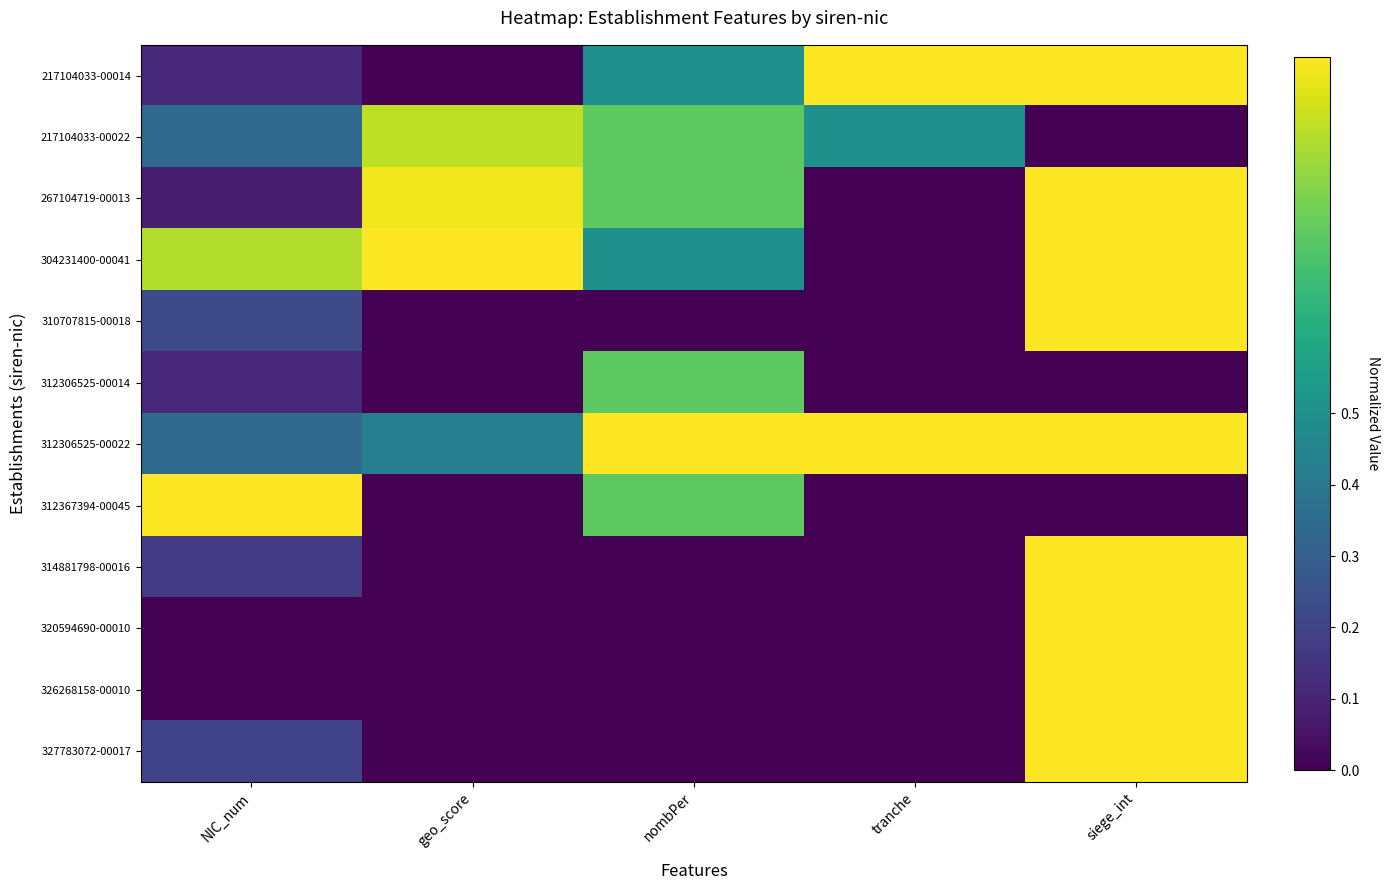

Reading right to left, list all the values displayed in this chart.

217104033-00014: siege_int=1.0	tranche=1.0	nombPer=0.5	geo_score=0.0	NIC_num=0.1
217104033-00022: siege_int=0.0	tranche=0.5	nombPer=0.8	geo_score=0.9	NIC_num=0.3
267104719-00013: siege_int=1.0	tranche=0.0	nombPer=0.8	geo_score=1.0	NIC_num=0.1
304231400-00041: siege_int=1.0	tranche=0.0	nombPer=0.5	geo_score=1.0	NIC_num=0.9
310707815-00018: siege_int=1.0	tranche=0.0	nombPer=0.0	geo_score=0.0	NIC_num=0.2
312306525-00014: siege_int=0.0	tranche=0.0	nombPer=0.8	geo_score=0.0	NIC_num=0.1
312306525-00022: siege_int=1.0	tranche=1.0	nombPer=1.0	geo_score=0.4	NIC_num=0.3
312367394-00045: siege_int=0.0	tranche=0.0	nombPer=0.8	geo_score=0.0	NIC_num=1.0
314881798-00016: siege_int=1.0	tranche=0.0	nombPer=0.0	geo_score=0.0	NIC_num=0.2
320594690-00010: siege_int=1.0	tranche=0.0	nombPer=0.0	geo_score=0.0	NIC_num=0.0
326268158-00010: siege_int=1.0	tranche=0.0	nombPer=0.0	geo_score=0.0	NIC_num=0.0
327783072-00017: siege_int=1.0	tranche=0.0	nombPer=0.0	geo_score=0.0	NIC_num=0.2